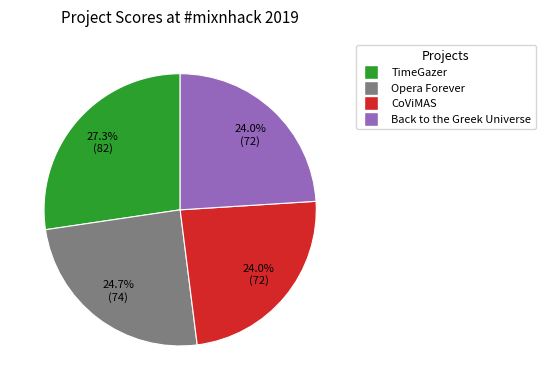

To the nearest percent, what is the average slice percentage?

25%